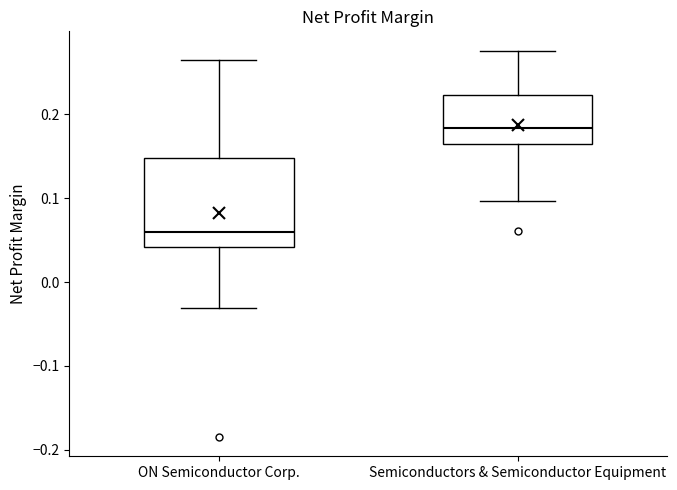

Reading left to right, read every box against the y-axis: the position of its median line, the range the box covers, and the ends of its whiskers. The values are not printed on the chart, so give them approximately, as read against the axis.

ON Semiconductor Corp.: median 0.06, box 0.04 to 0.15, whiskers -0.03 to 0.26
Semiconductors & Semiconductor Equipment: median 0.18, box 0.16 to 0.22, whiskers 0.10 to 0.28